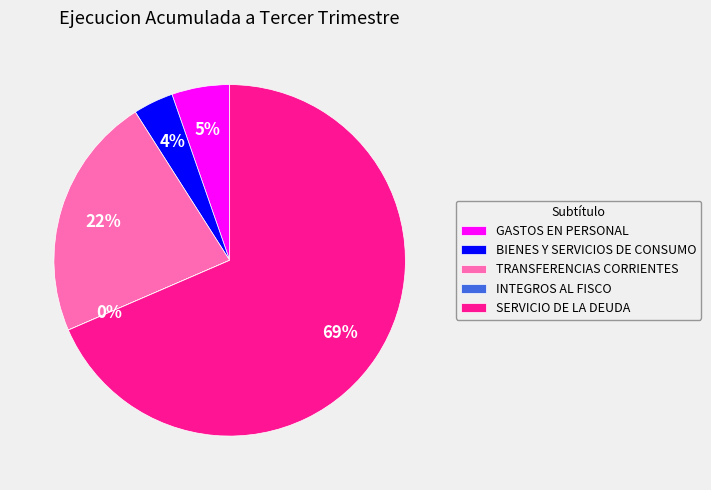

What percentage is the TRANSFERENCIAS CORRIENTES slice, to the nearest percent?

22%